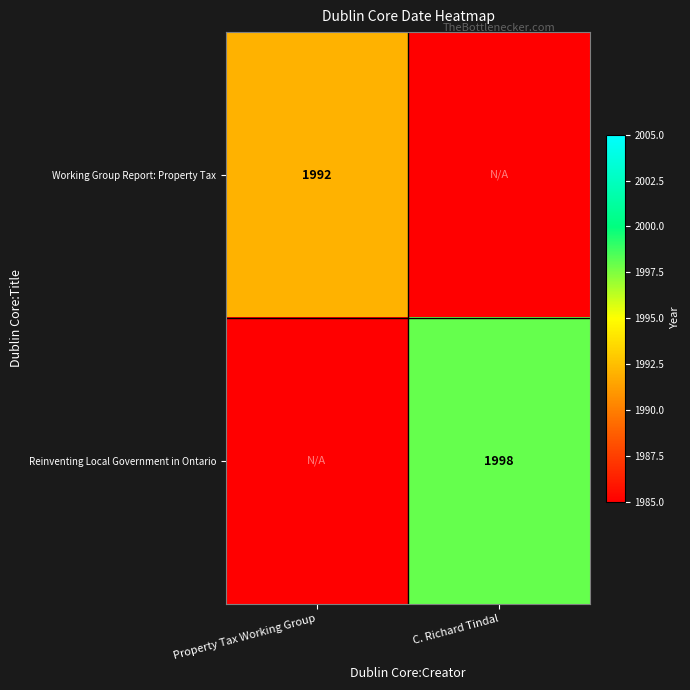

The Working Group Report: Property Tax series shows 1992 at Property Tax Working Group. True or false?

True